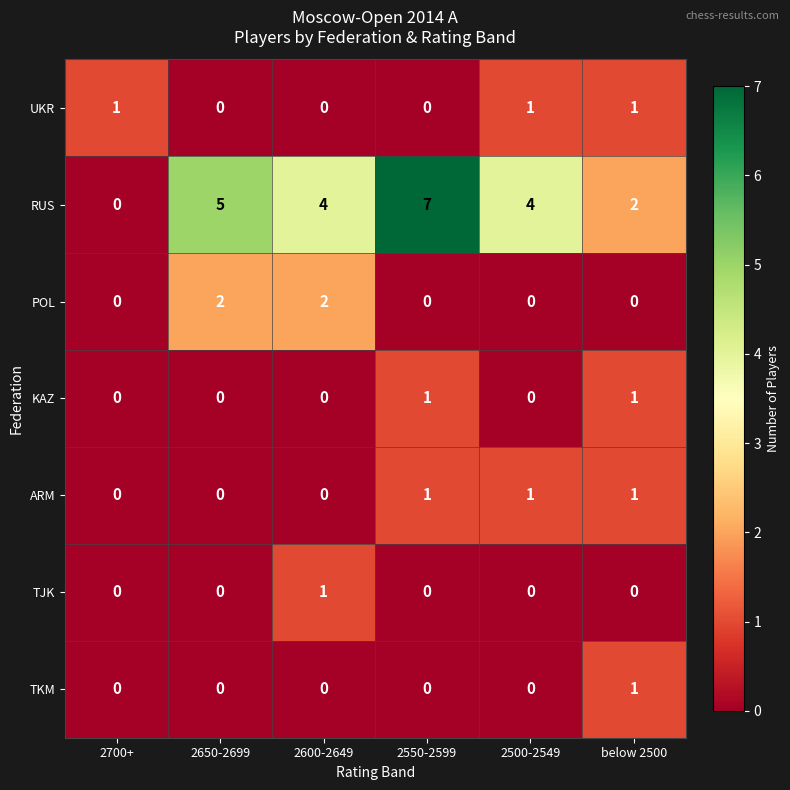

How many series are shown in this chart?

7